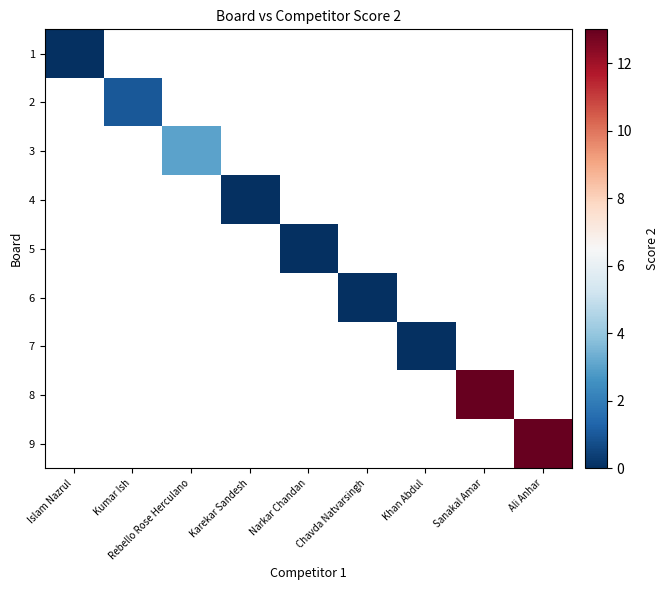

The 8 series shows 19.6 at Sanakal Amar. True or false?

False